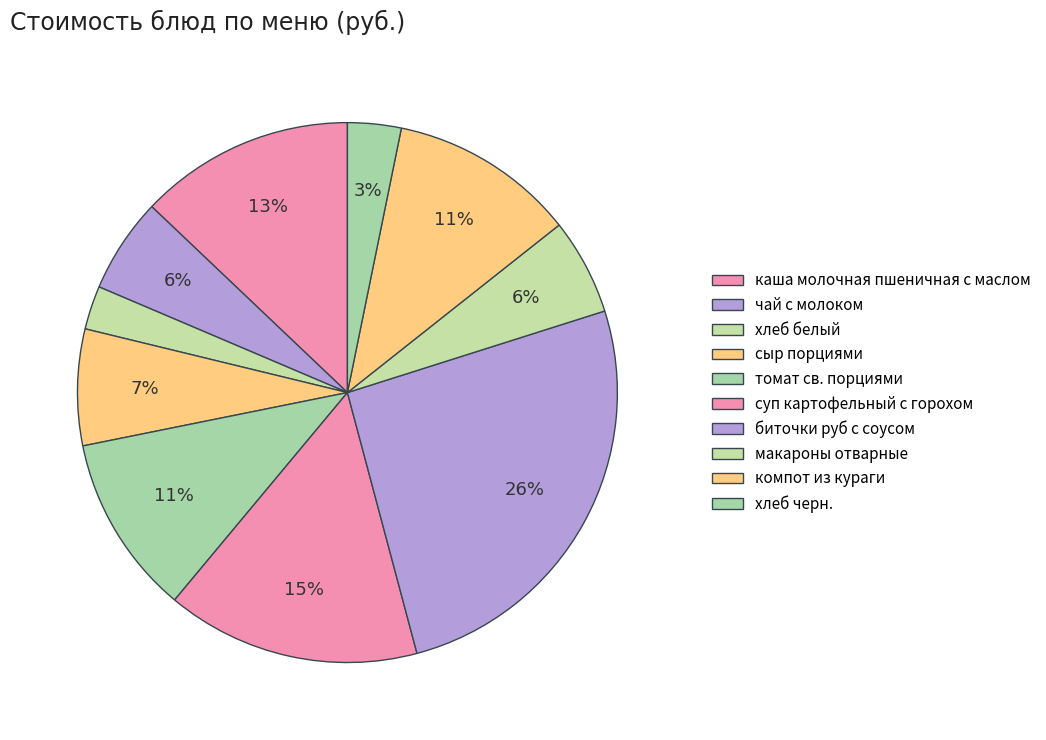

Which slice is the smallest?

хлеб белый